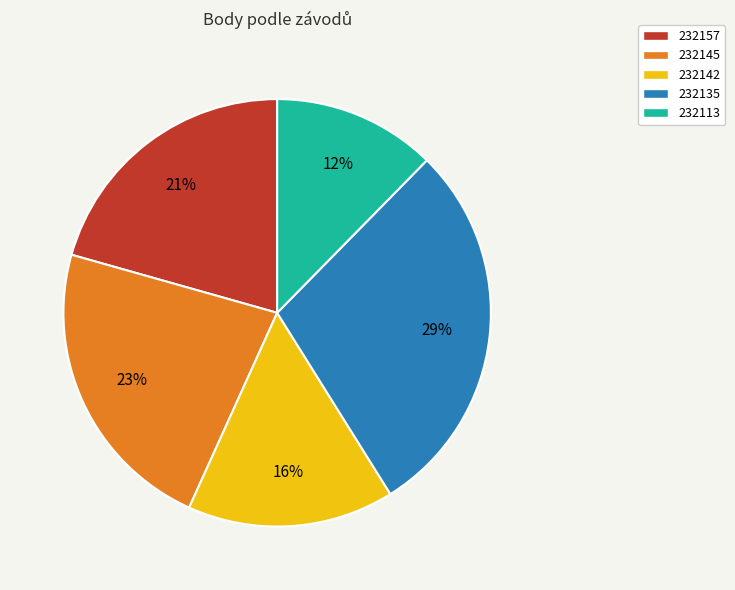

How many slices are in this pie chart?

5